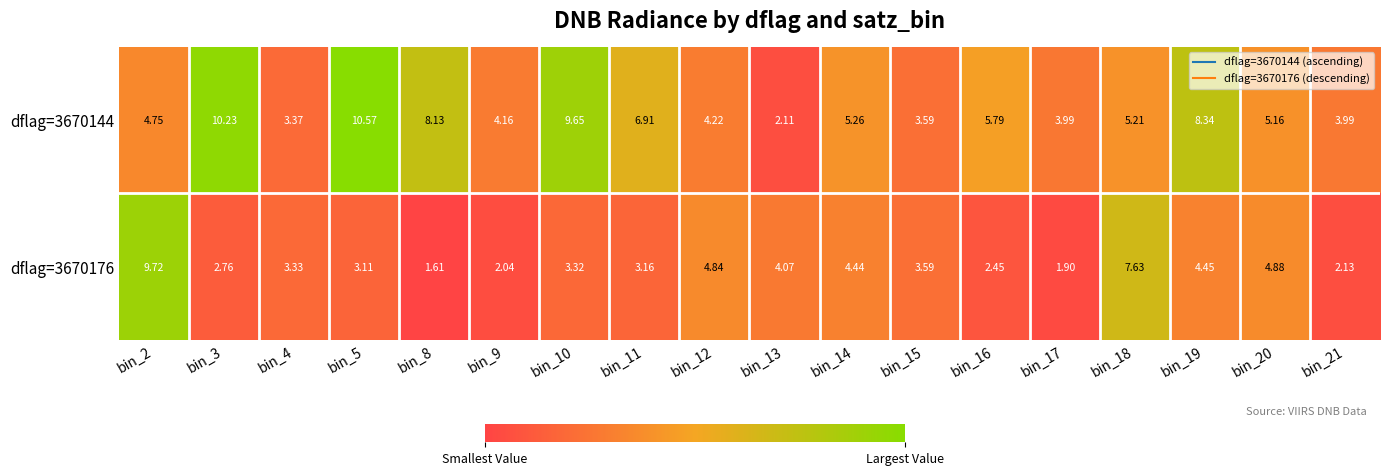

How many categories are shown in the chart?

18